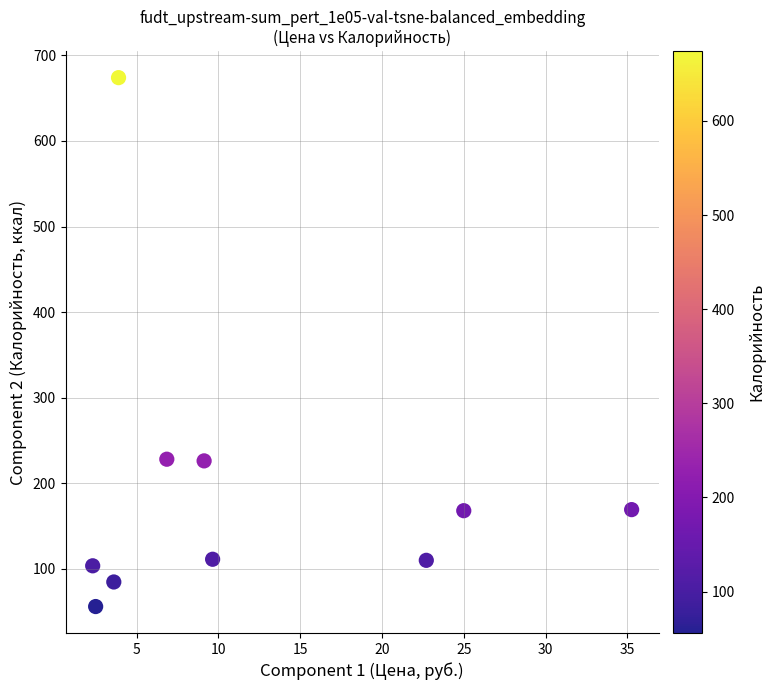

What is the average X value?

12.1